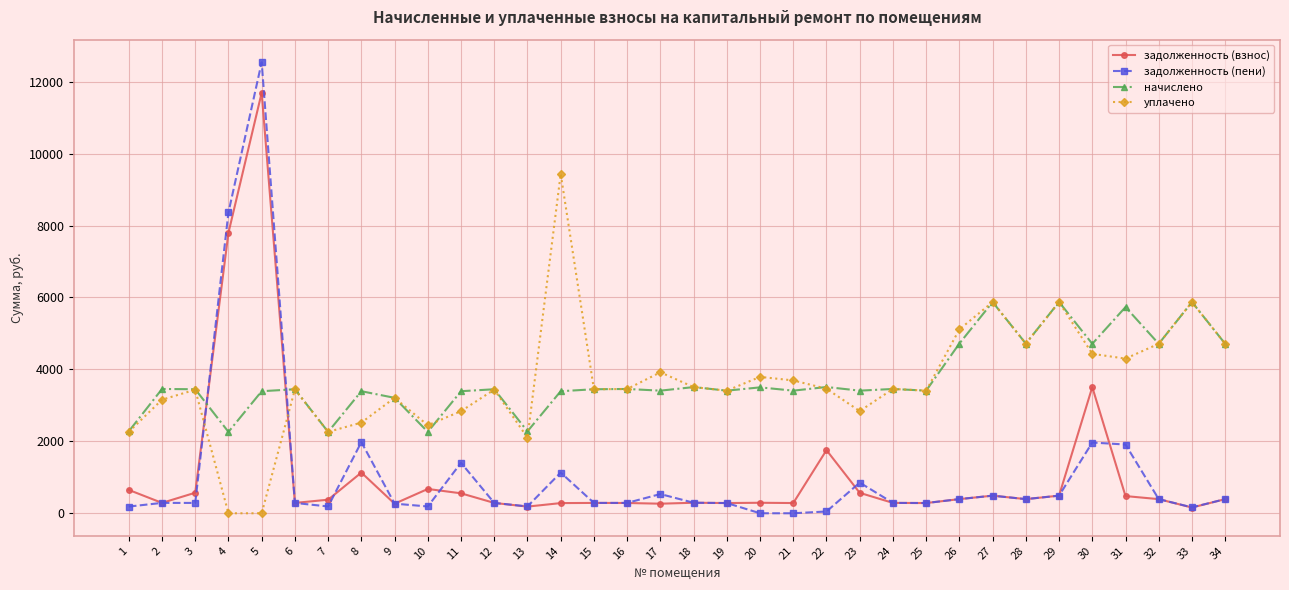

What is the total value across all series at 20?

7583.2